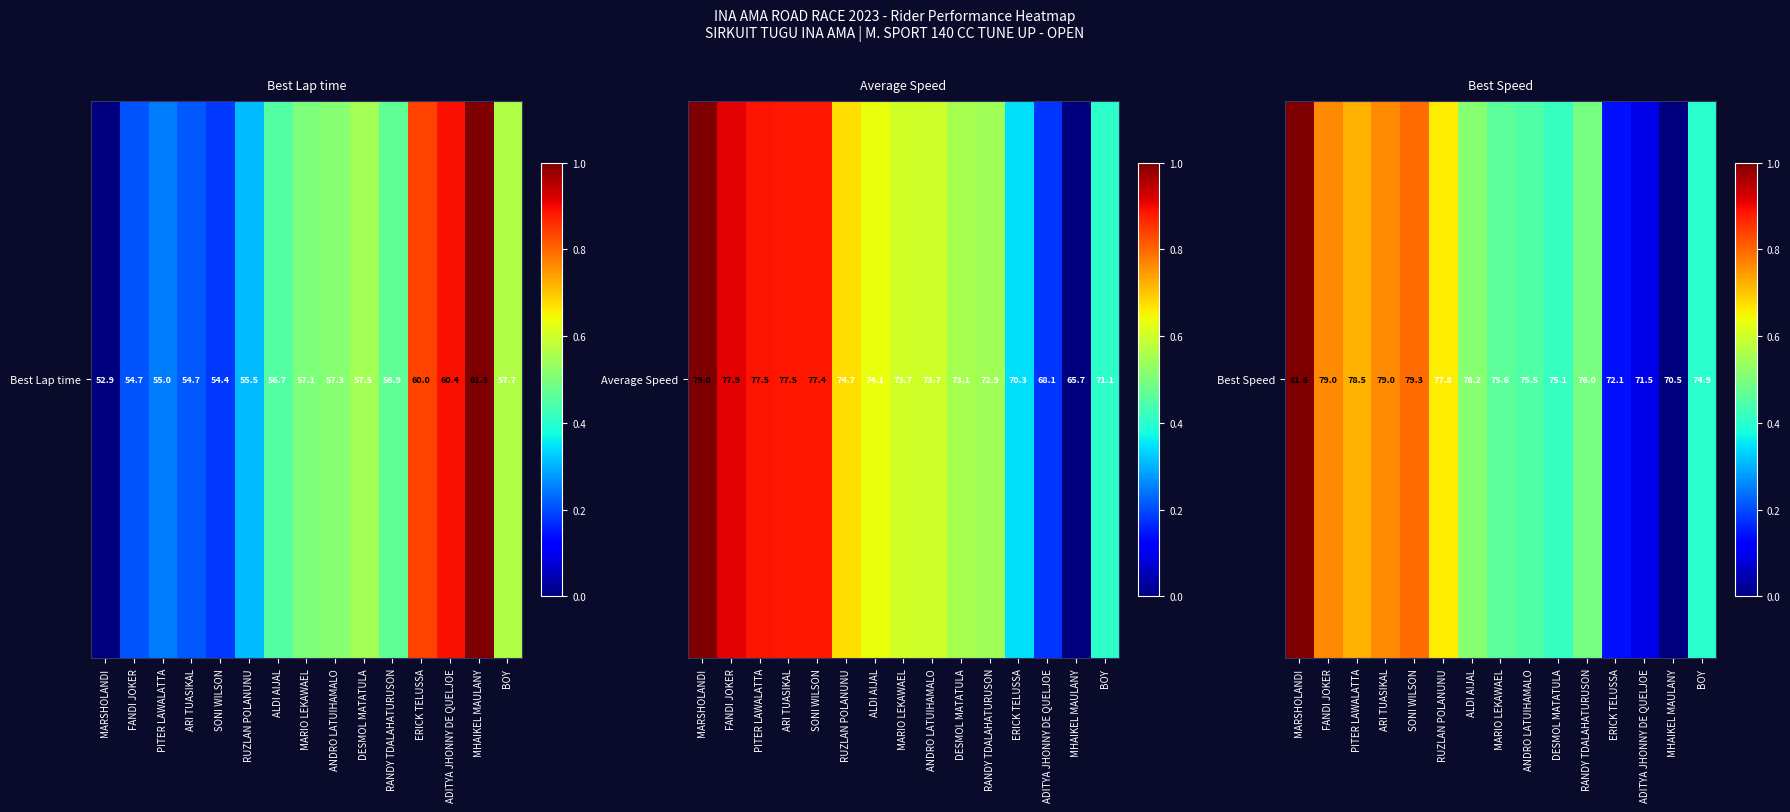

At which category does the chart reach its minimum across all series?

MHAIKEL MAULANY